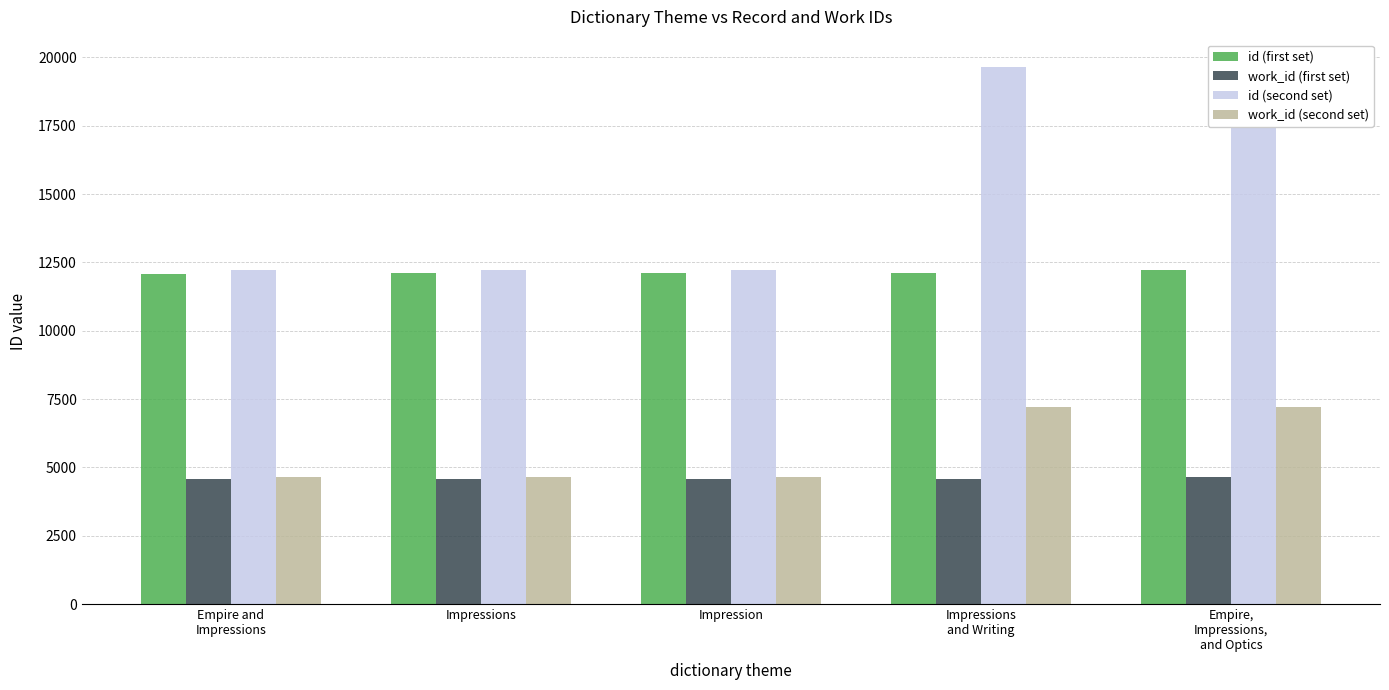

Which series has the largest total across all categories?

id (second set)